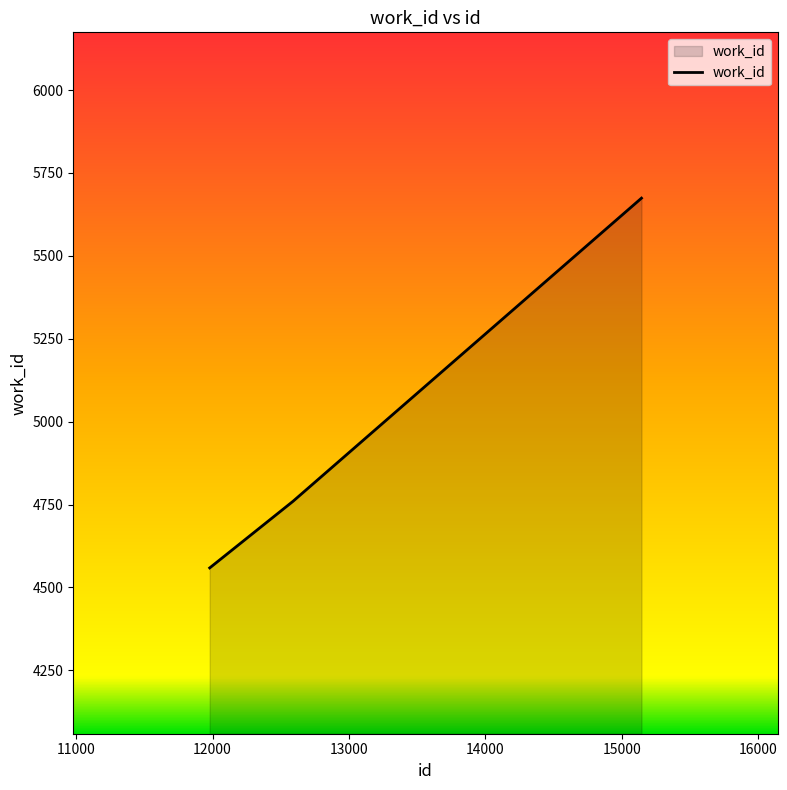

What is the minimum value shown in the chart?

4559